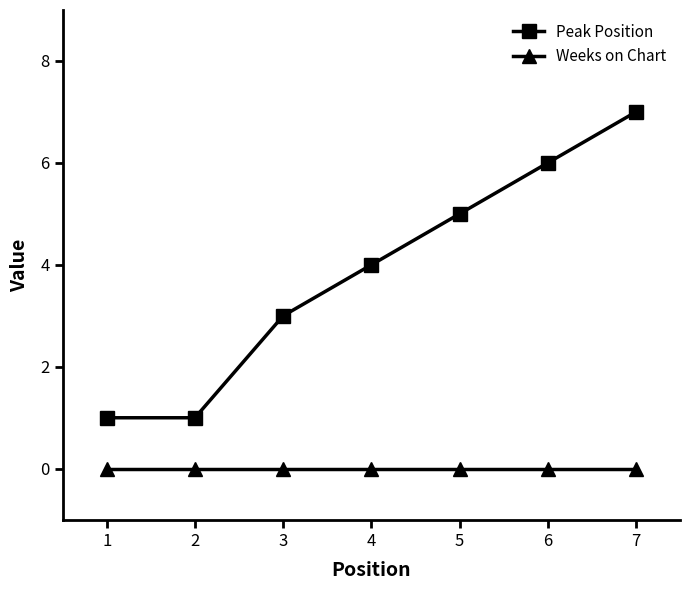

Reading right to left, list all the values displayed in this chart.

Peak Position: 7	6	5	4	3	1	1
Weeks on Chart: 0	0	0	0	0	0	0